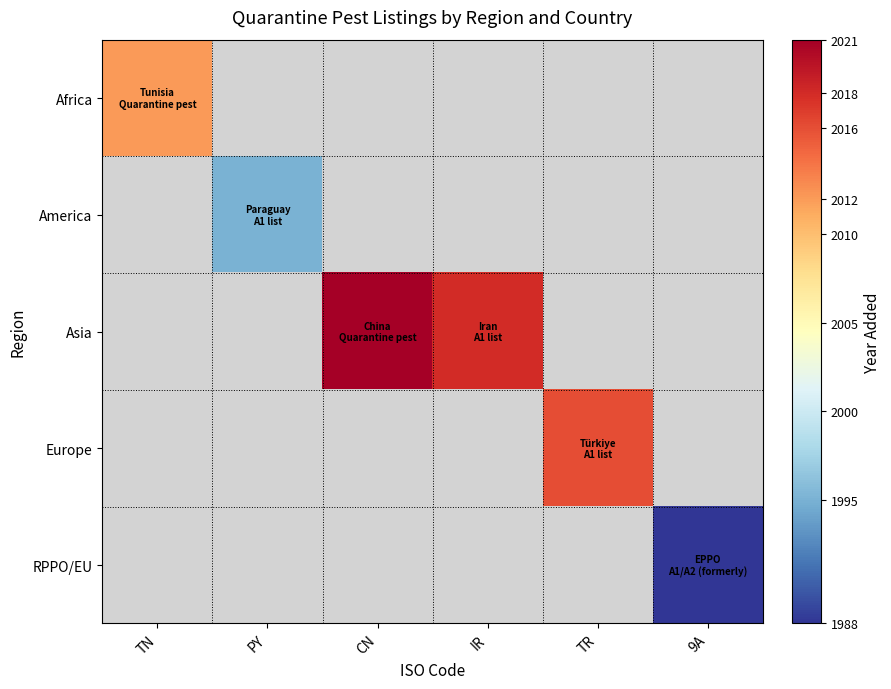

Which series has the largest range (max minus min)?

Africa